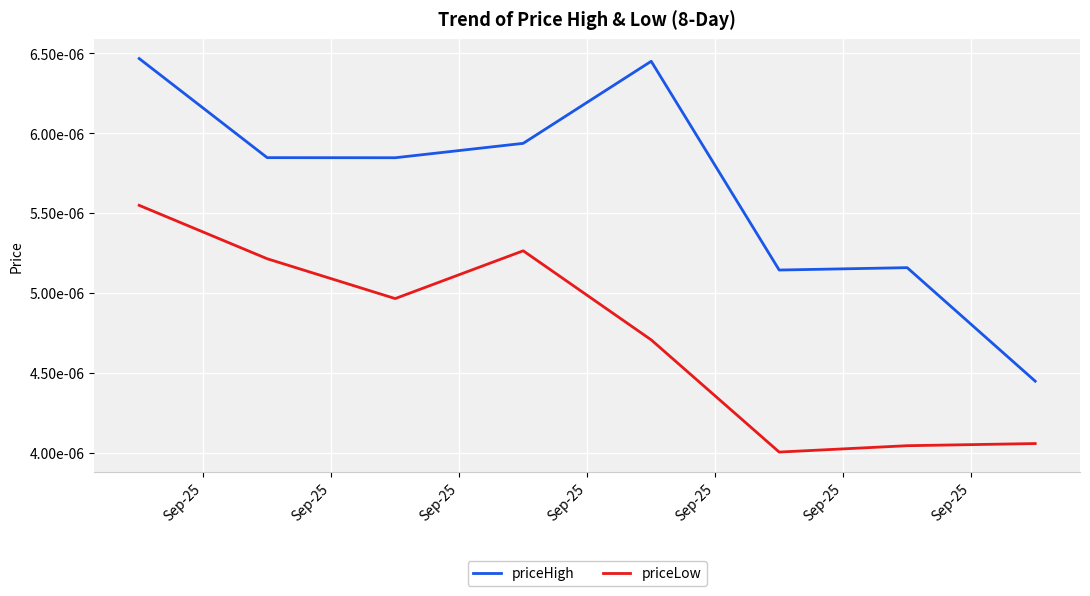

Does the chart have visible grid lines?

Yes